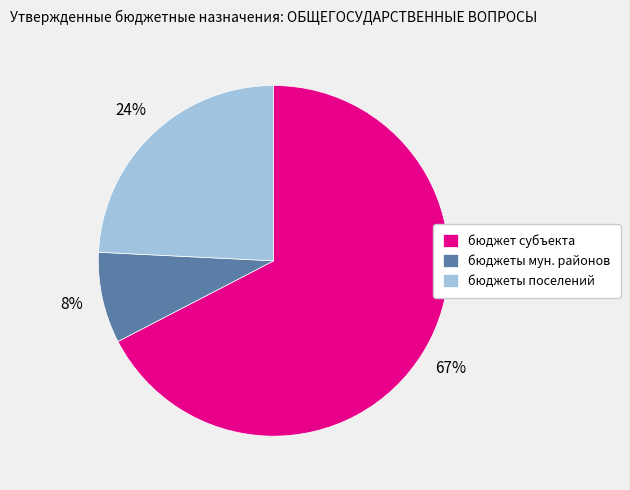

Which slice is the largest?

бюджет субъекта